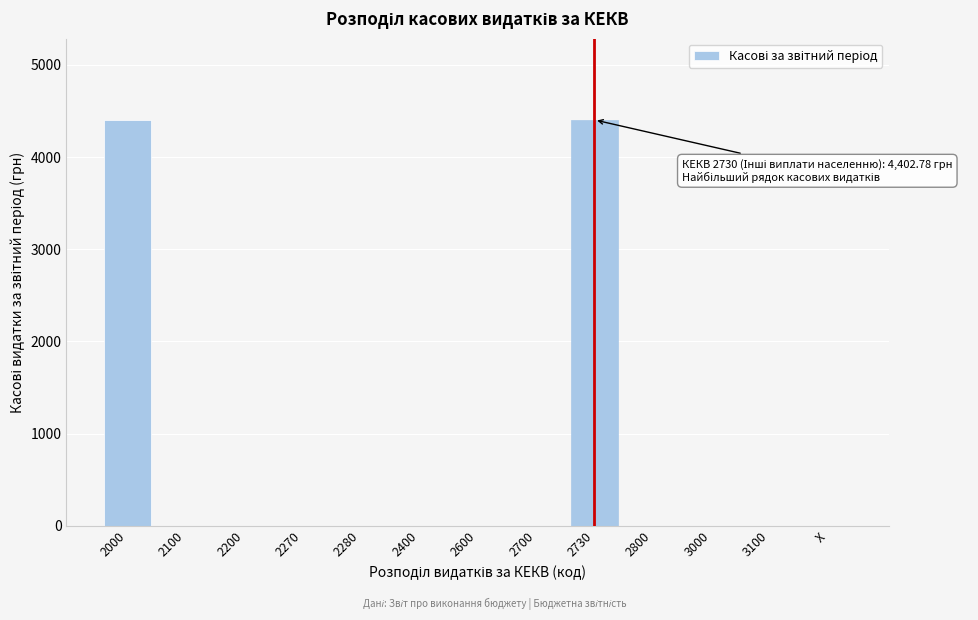

Reading left to right, what are all the values shown in this chart?

2000=4402.8	2100=0.0	2200=0.0	2270=0.0	2280=0.0	2400=0.0	2600=0.0	2700=0.0	2730=4402.8	2800=0.0	3000=0.0	3100=0.0	X=0.0